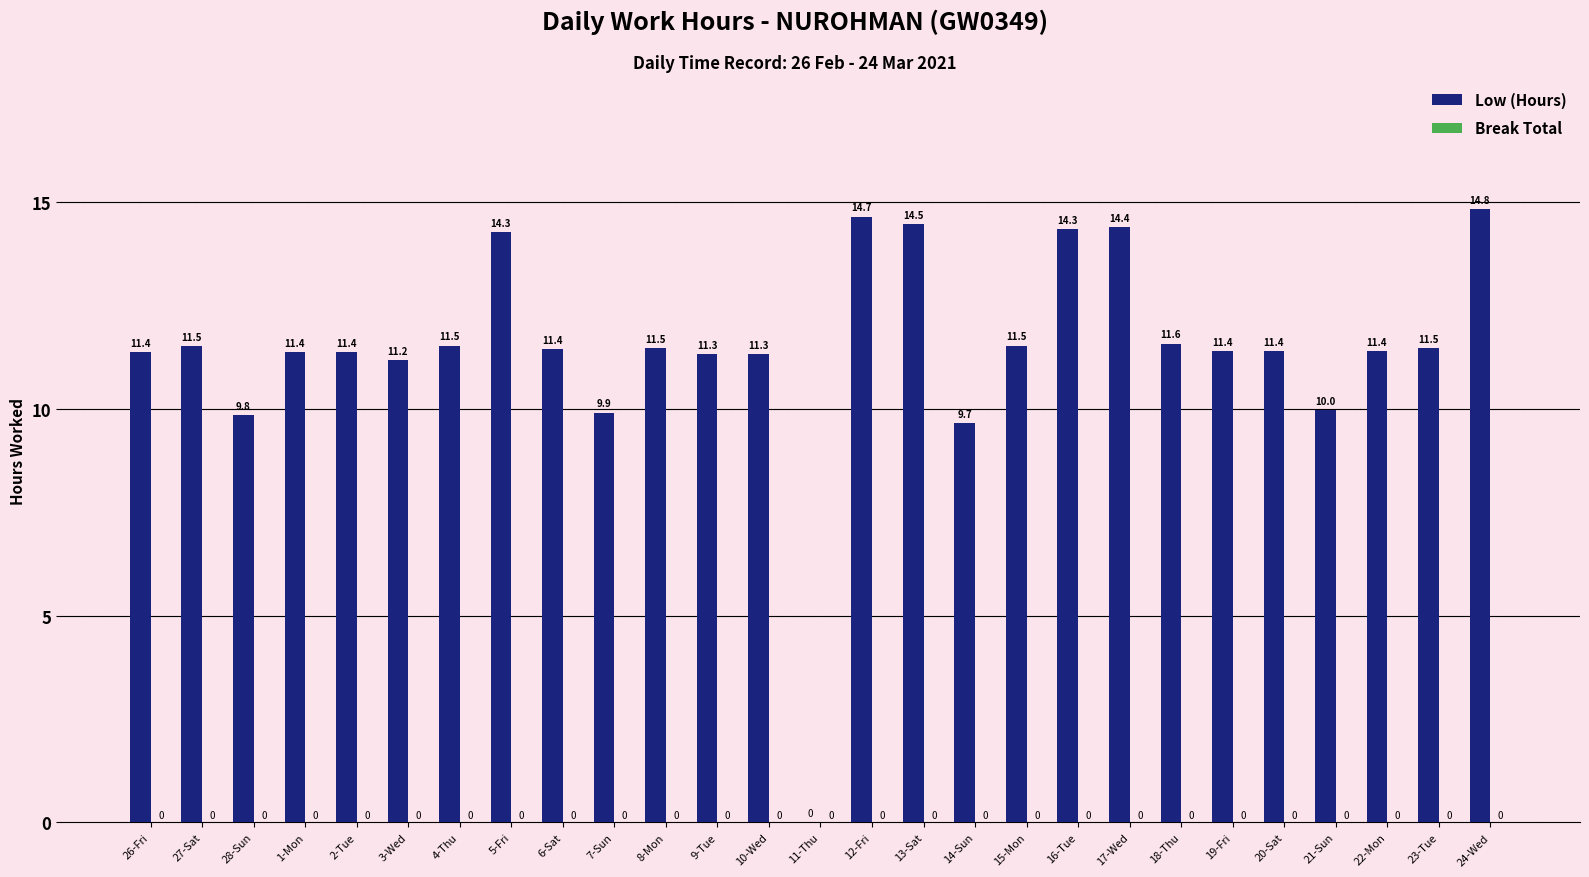

At which category does the chart reach its peak across all series?

24-Wed